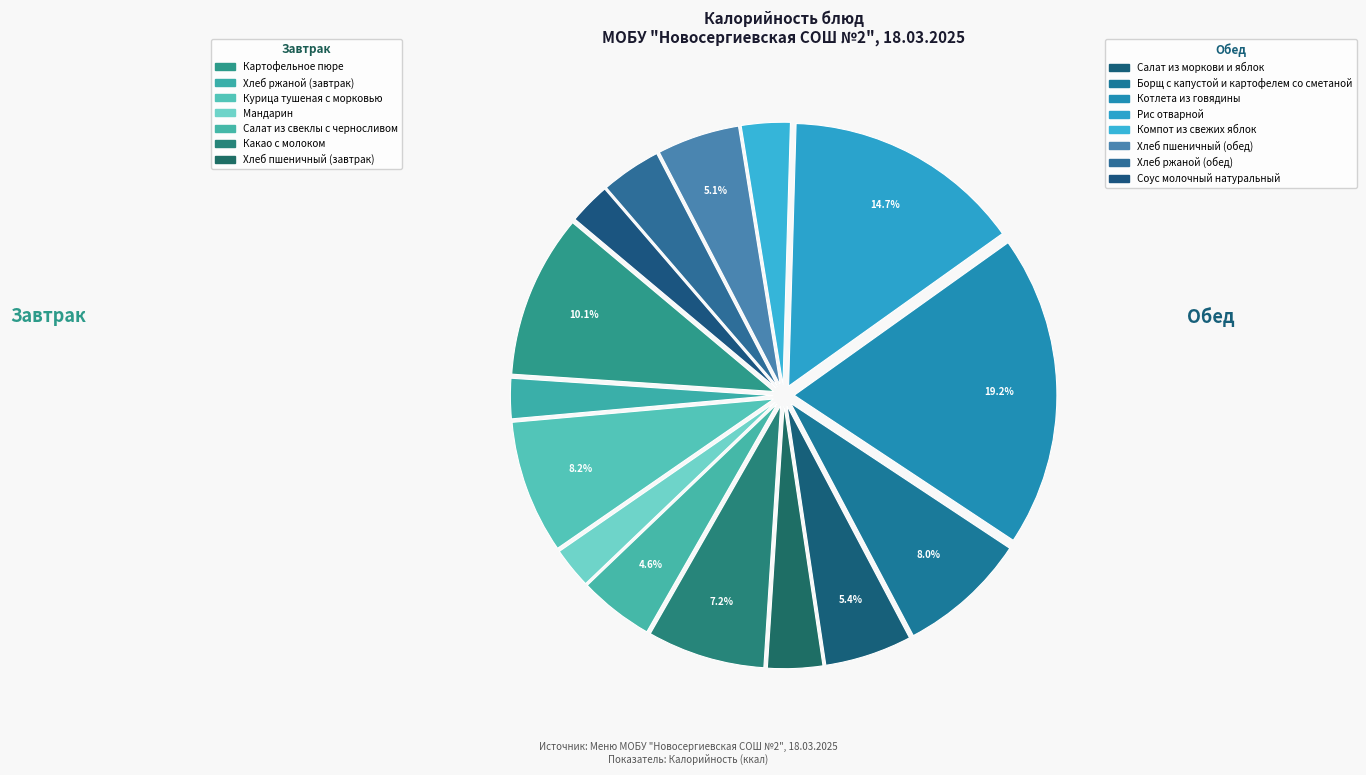

How many segments does this pie chart have?

15